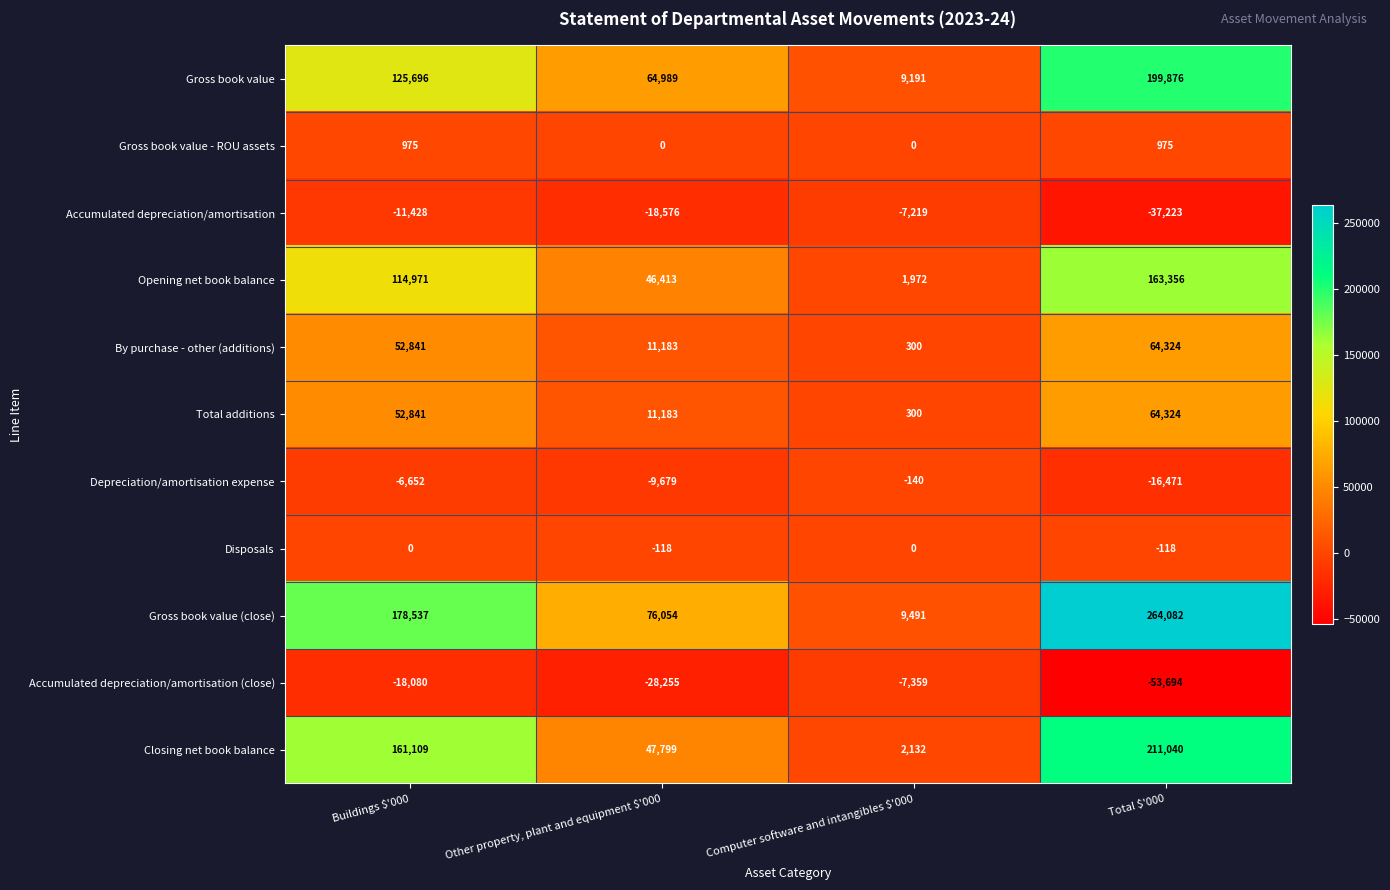

Which label corresponds to the smallest value in the chart?

Total $'000